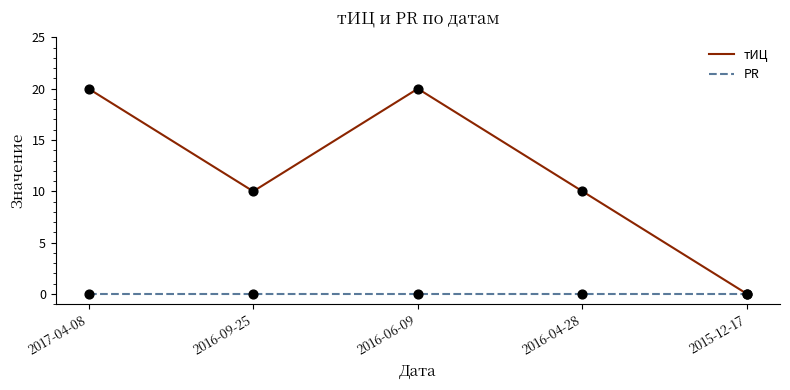

Between 2016-04-28 and 2015-12-17, which series saw the biggest shift?

тИЦ